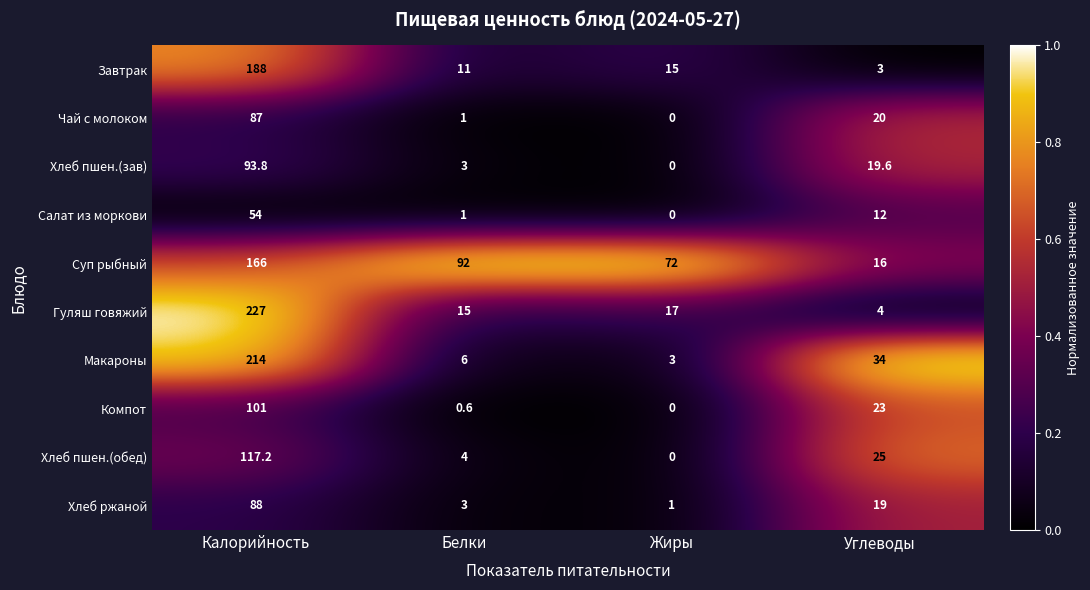

What is the maximum value shown in the chart?

227.0